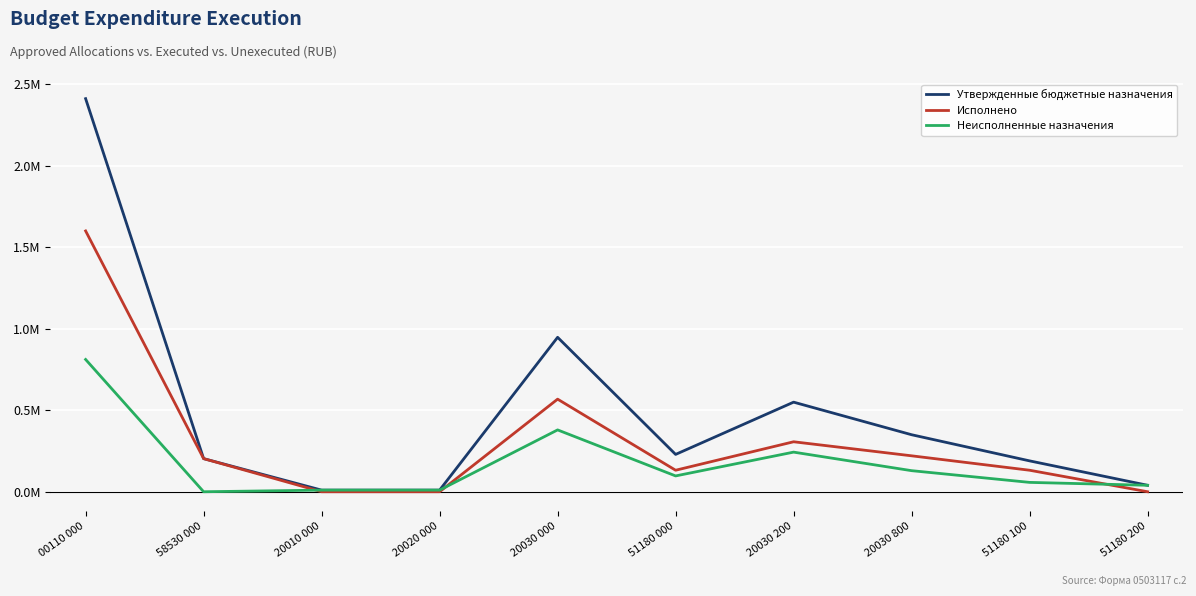

Is this an area chart (filled region under the line)?

No